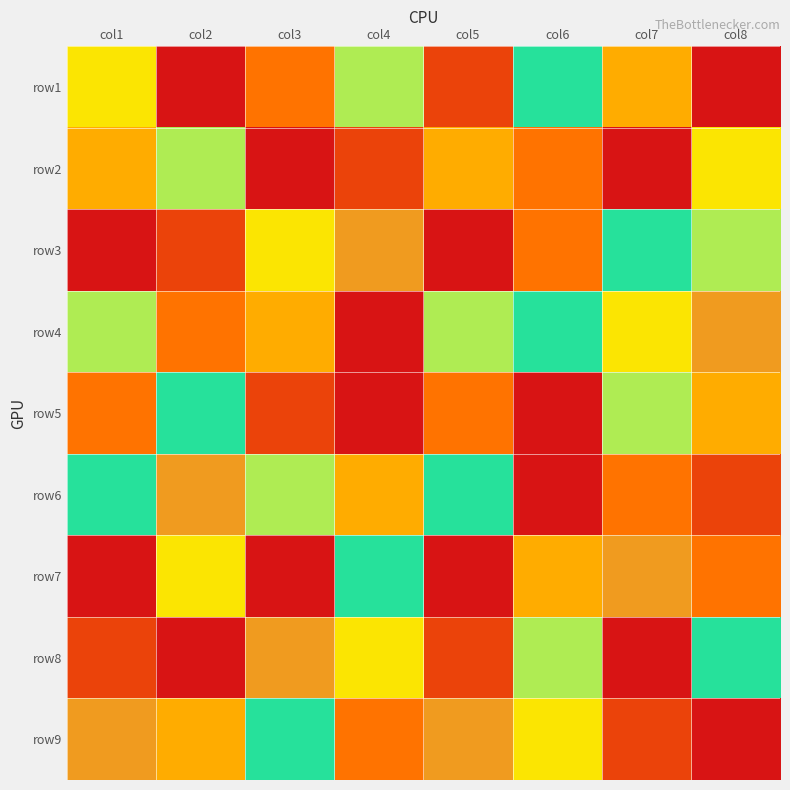

What is the spread (max minus min) of values at col7?

8